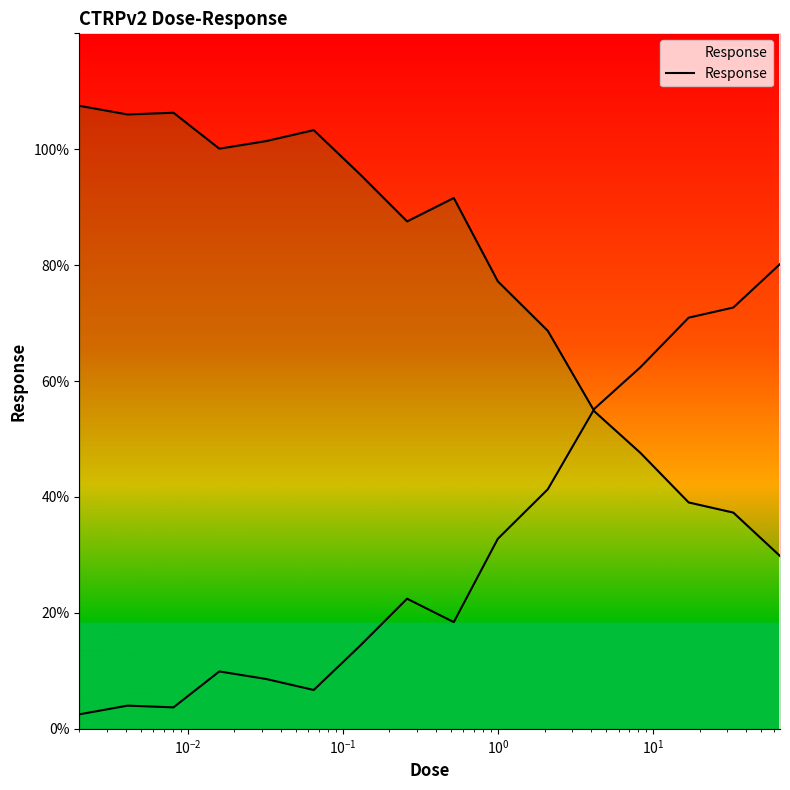

True or false: there are more than 1 points higher than both neighbors.

True